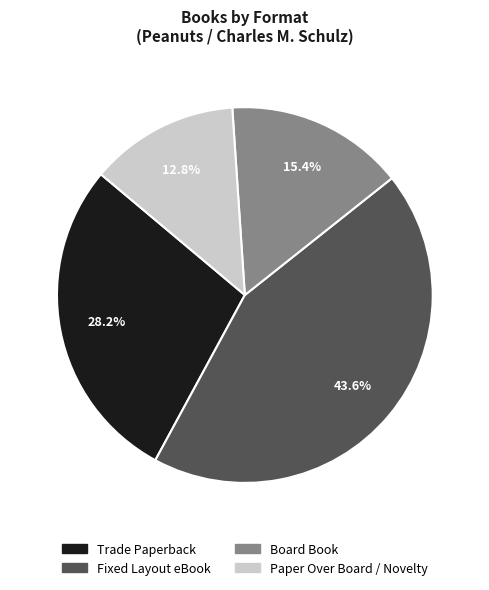

Count the number of slices in the pie.

4